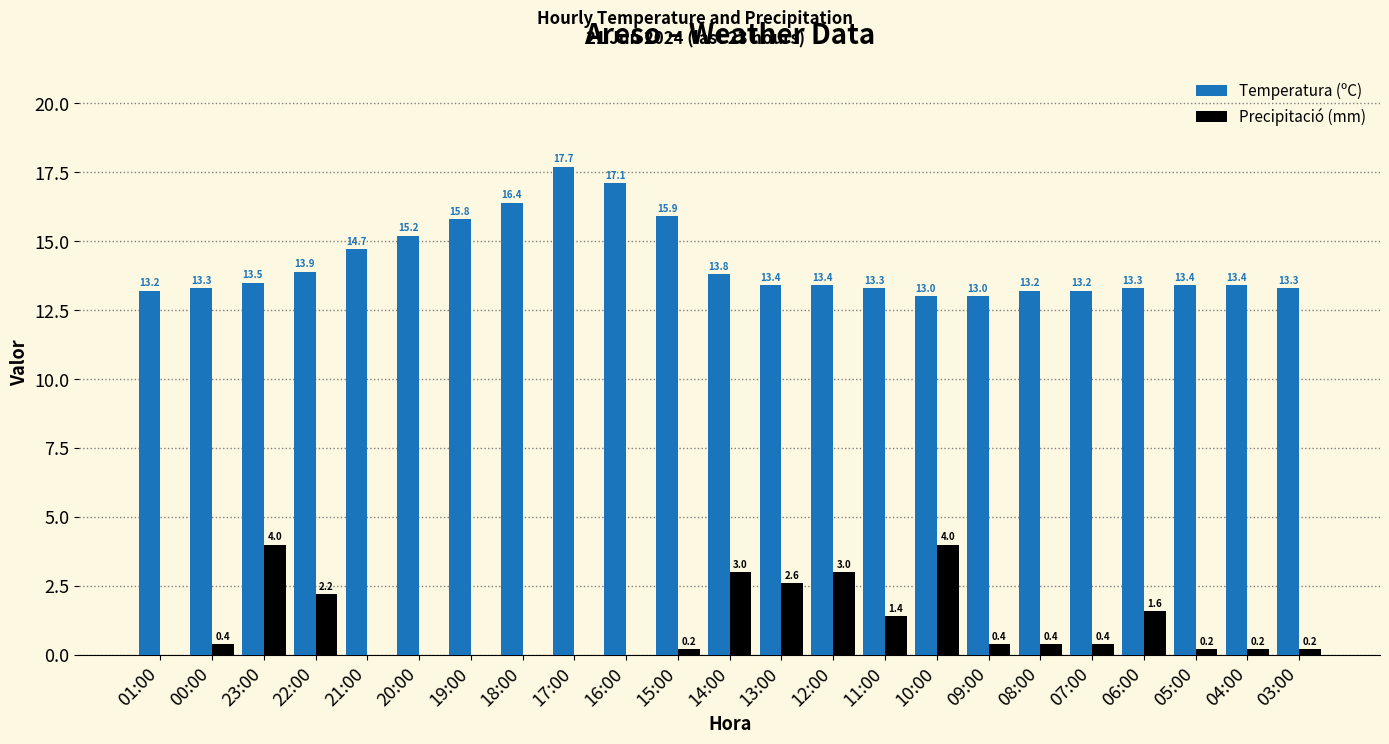

What is the maximum value shown in the chart?

17.7